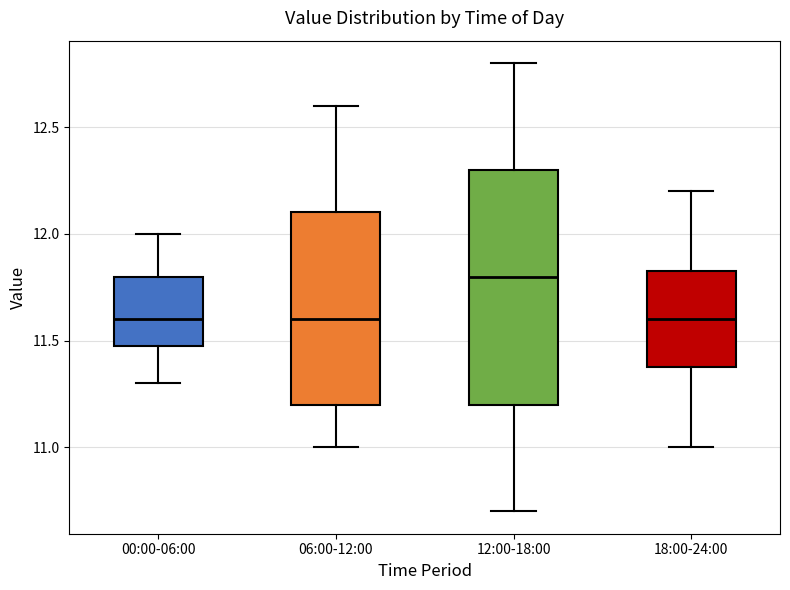

Reading left to right, transcribe this box plot: for each box, give where its median line is, the range the box spans, and where its two whiskers end, as read against the y-axis. The values are not printed on the chart, so give them approximately, as read against the axis.

00:00-06:00: median 11.60, box 11.50 to 11.80, whiskers 11.30 to 12.00
06:00-12:00: median 11.60, box 11.20 to 12.10, whiskers 11.00 to 12.60
12:00-18:00: median 11.80, box 11.20 to 12.30, whiskers 10.70 to 12.80
18:00-24:00: median 11.60, box 11.40 to 11.85, whiskers 11.00 to 12.20